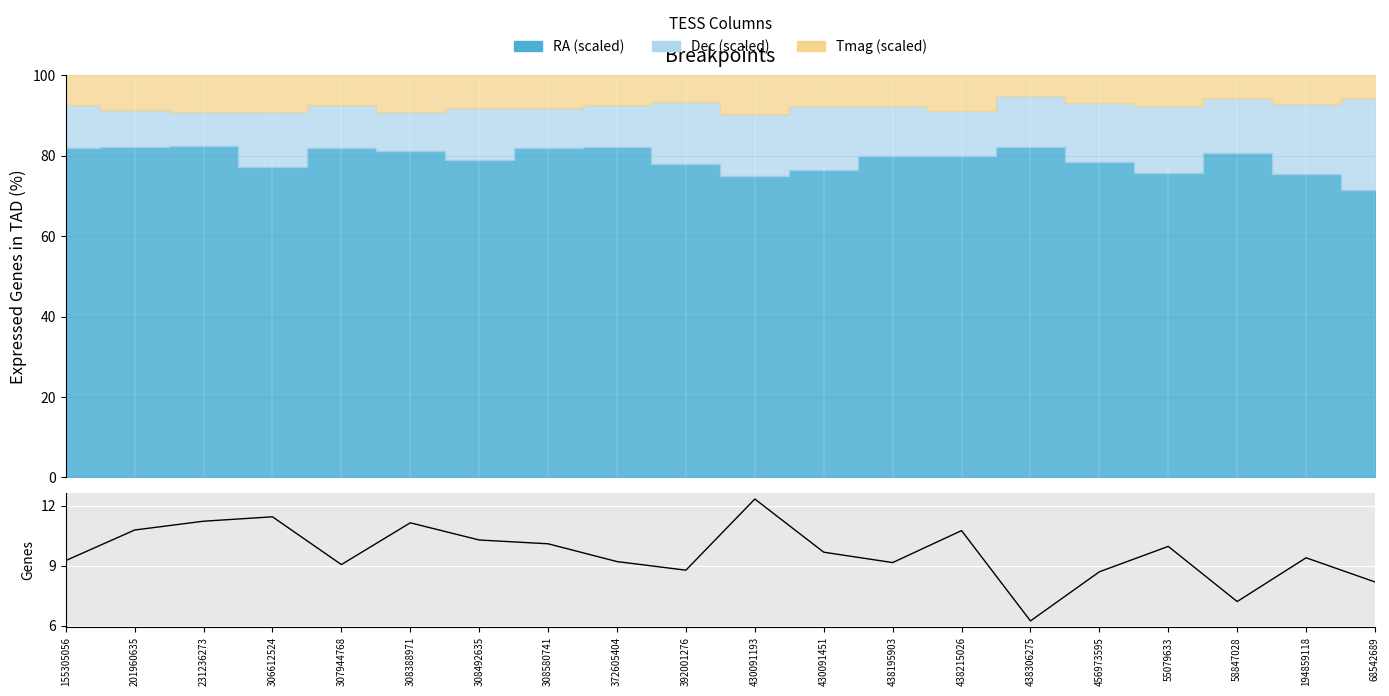

How many points are lower than both their immediate neighbors (excluding endpoints)?

5